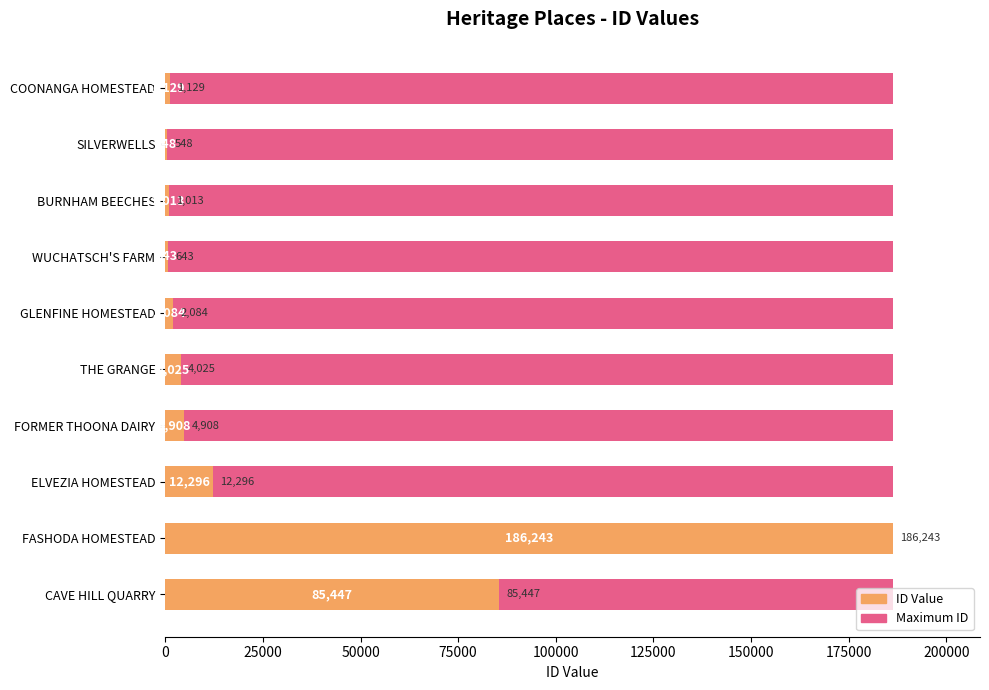

Does the chart contain any negative values?

No